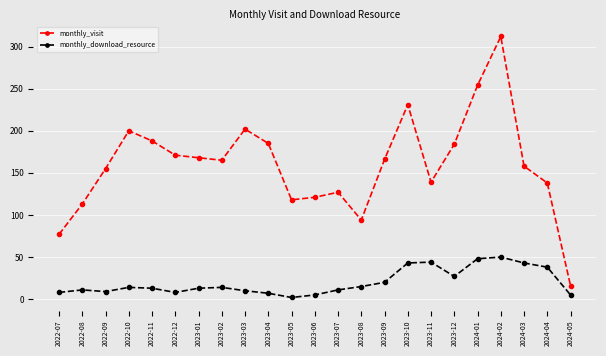

What is the sum of all monthly_visit values?

3682